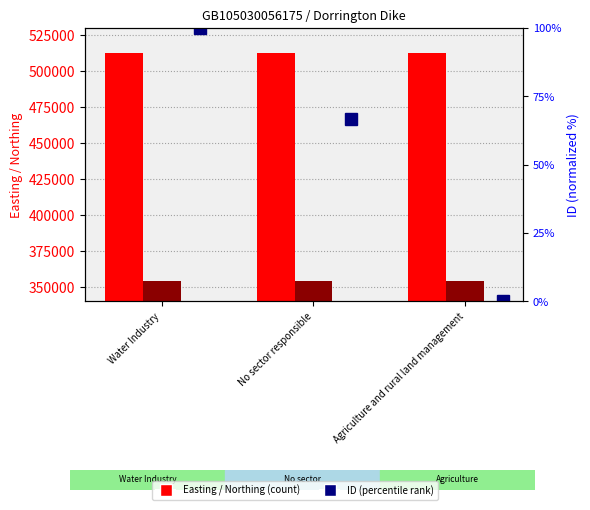

Is it true that ID equals 0.0 at Agriculture and rural land management?

True